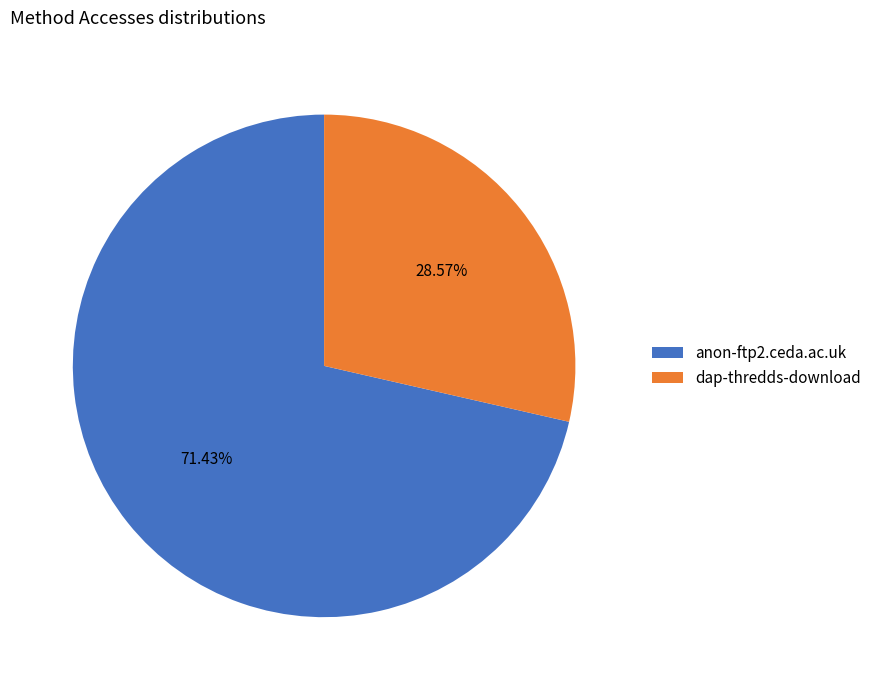

Count the number of slices in the pie.

2